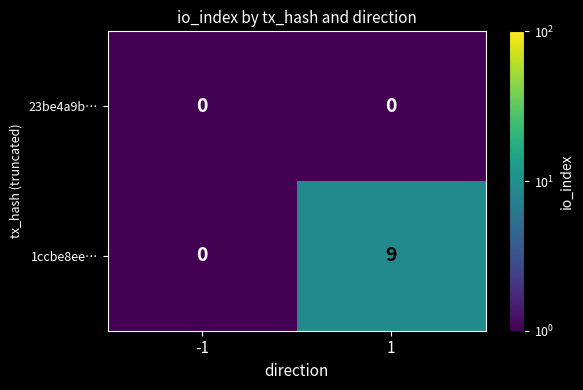

Rank the series by their average value, from highest to lowest.

1ccbe8ee…, 23be4a9b…